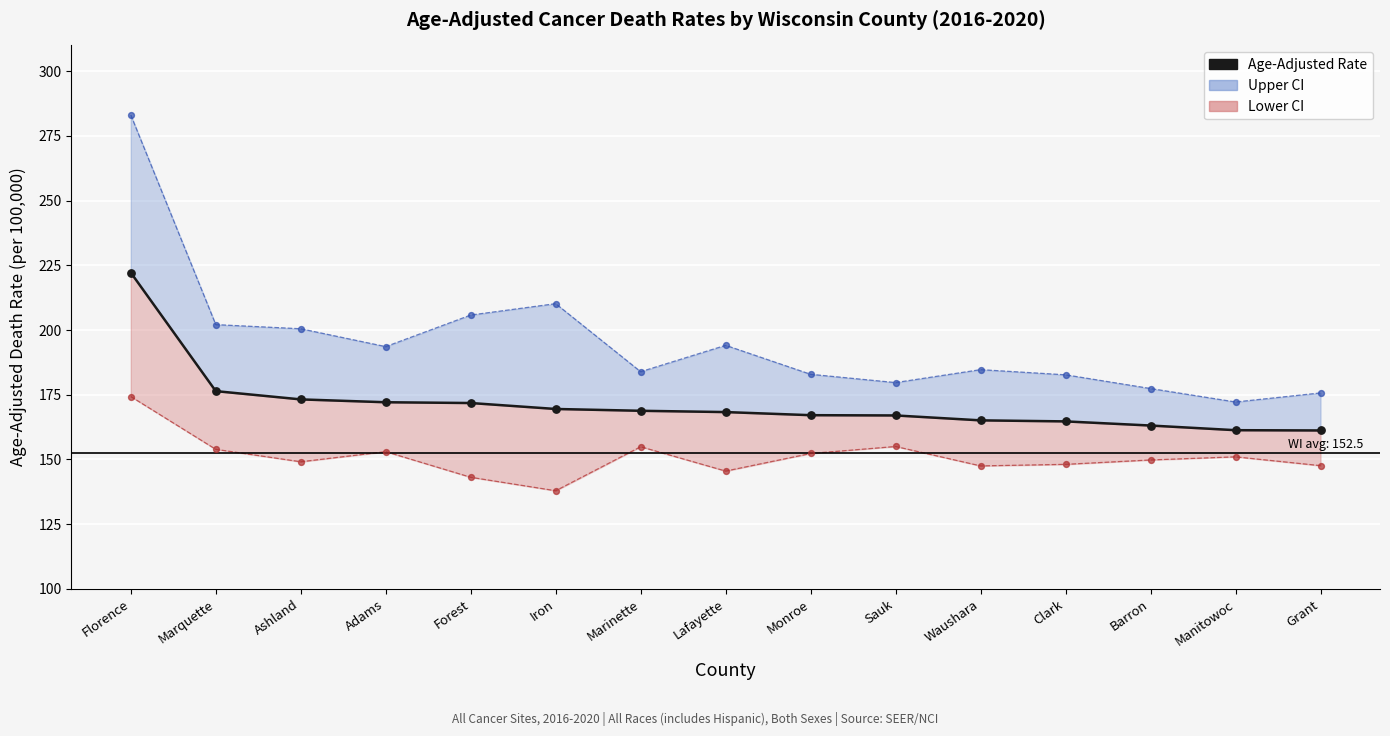

What is the change in value from Marinette to Barron?

-5.7